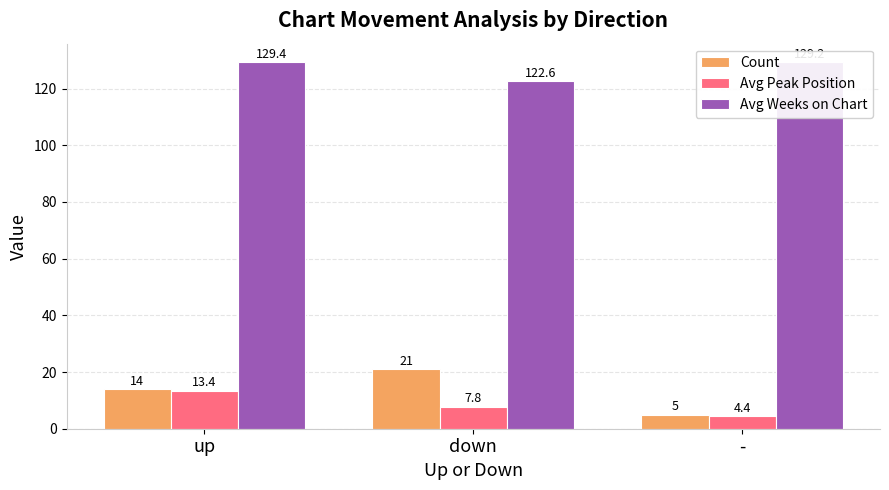

At which label is Count closest to 13?

up